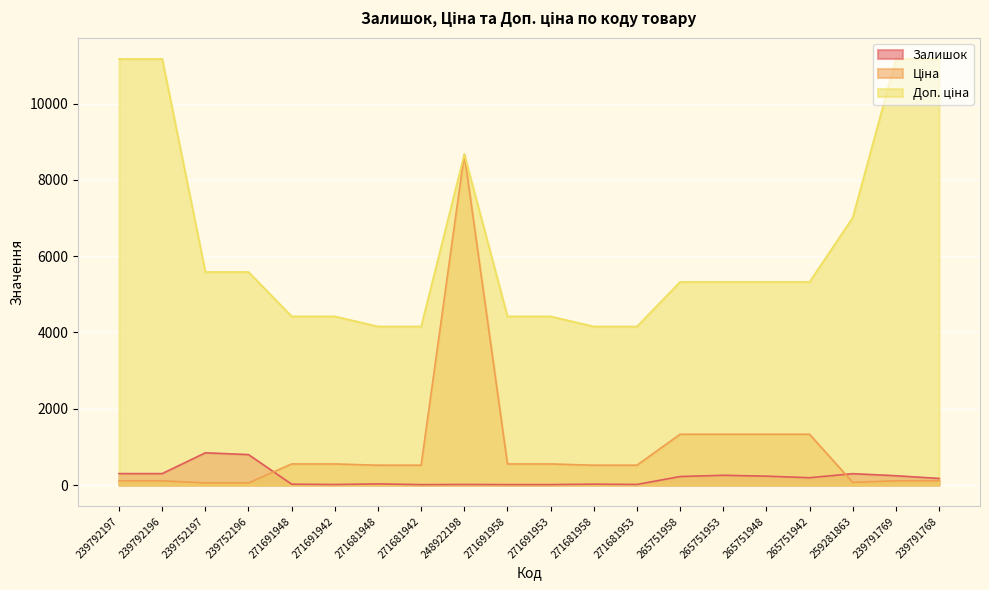

How many data points in Ціна are above 519?

13